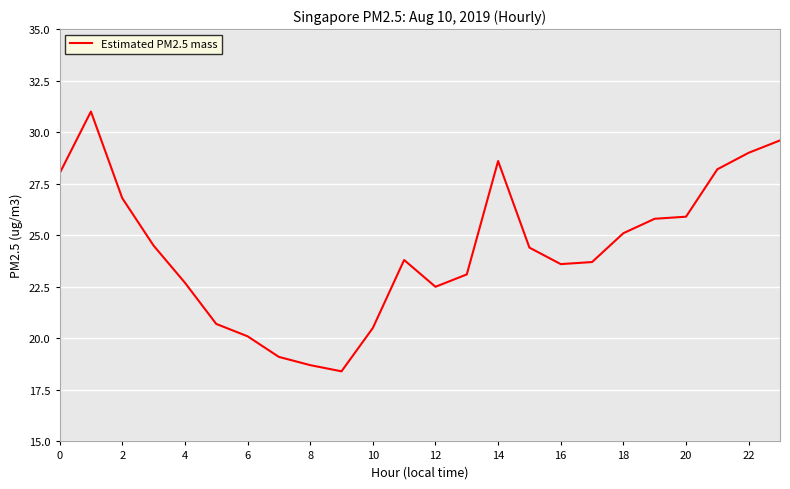

What is the greatest value displayed?

31.0